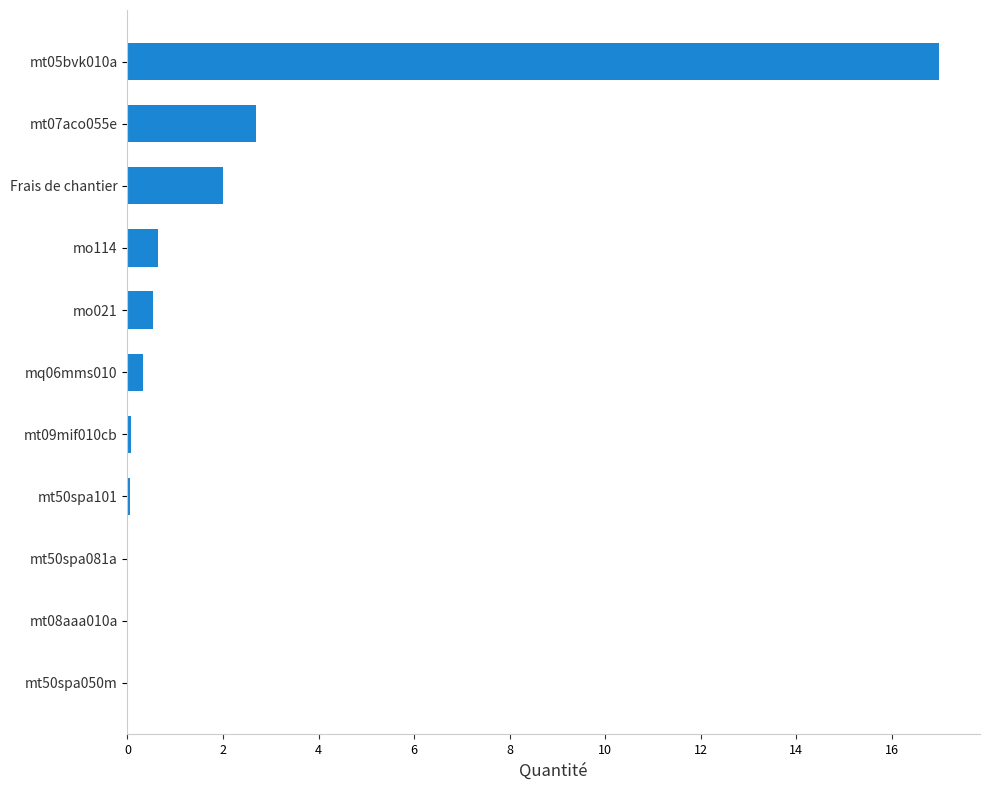

Where is the data nearest to the value 8?

mt07aco055e